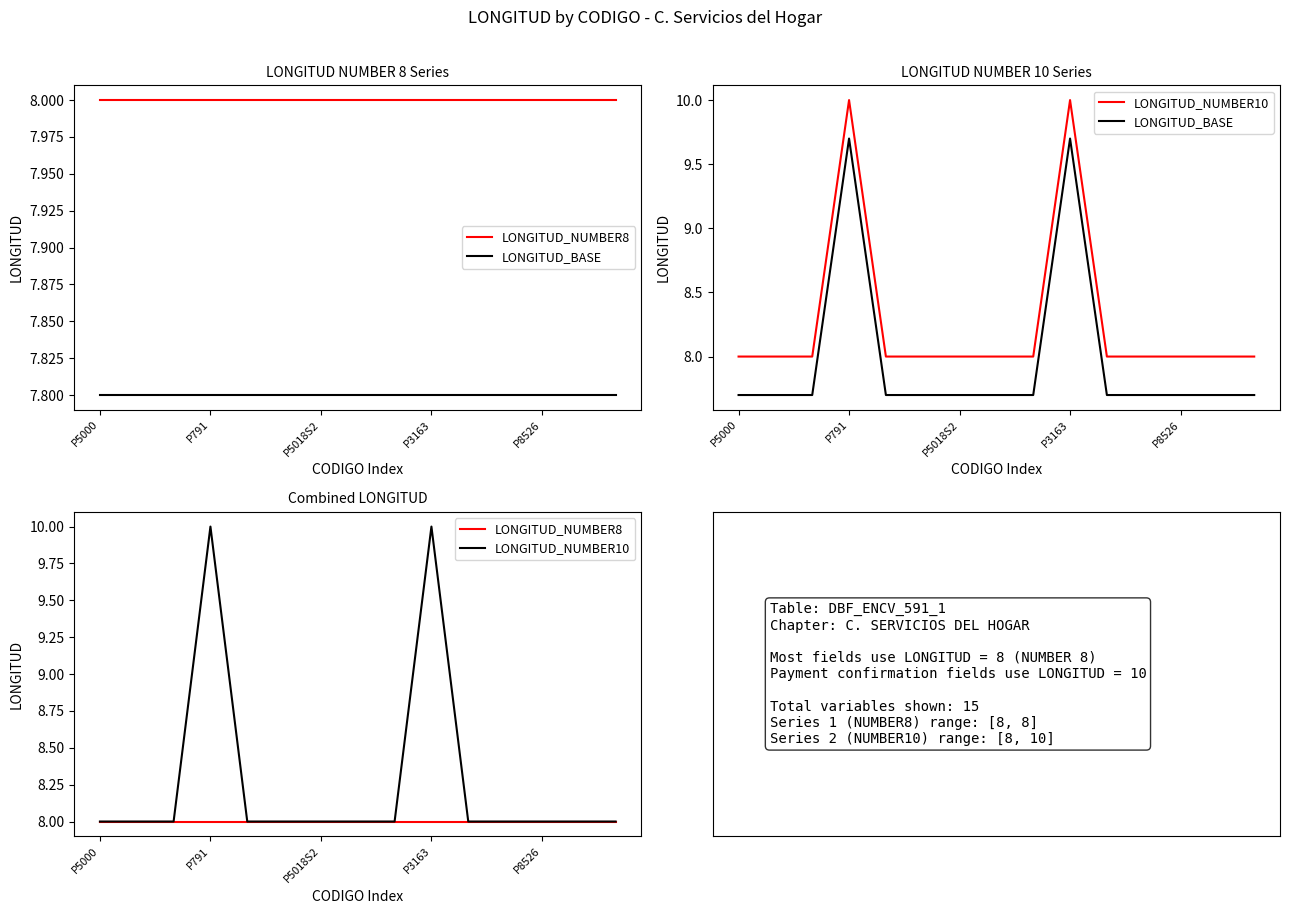

What is the sum of all LONGITUD_NUMBER8 values?

120.0